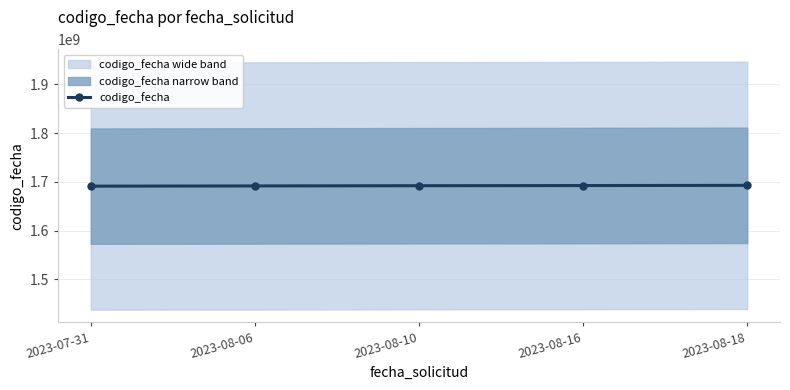

How many data points are above 1692039160?

2